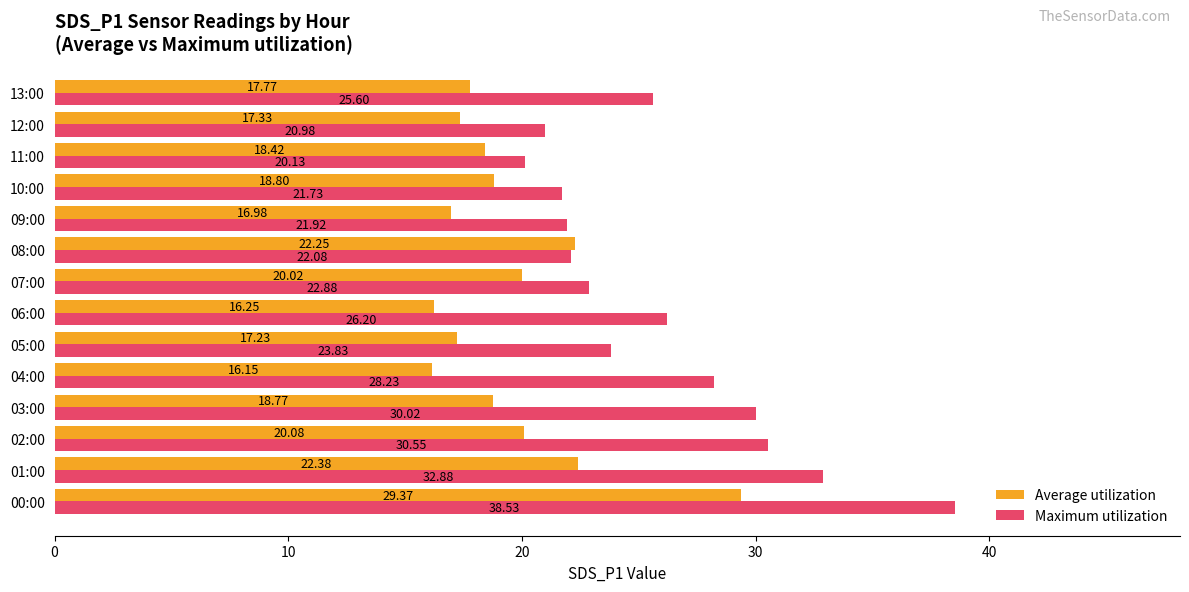

What is the difference between the Average utilization values at 08:00 and 09:00?

5.3